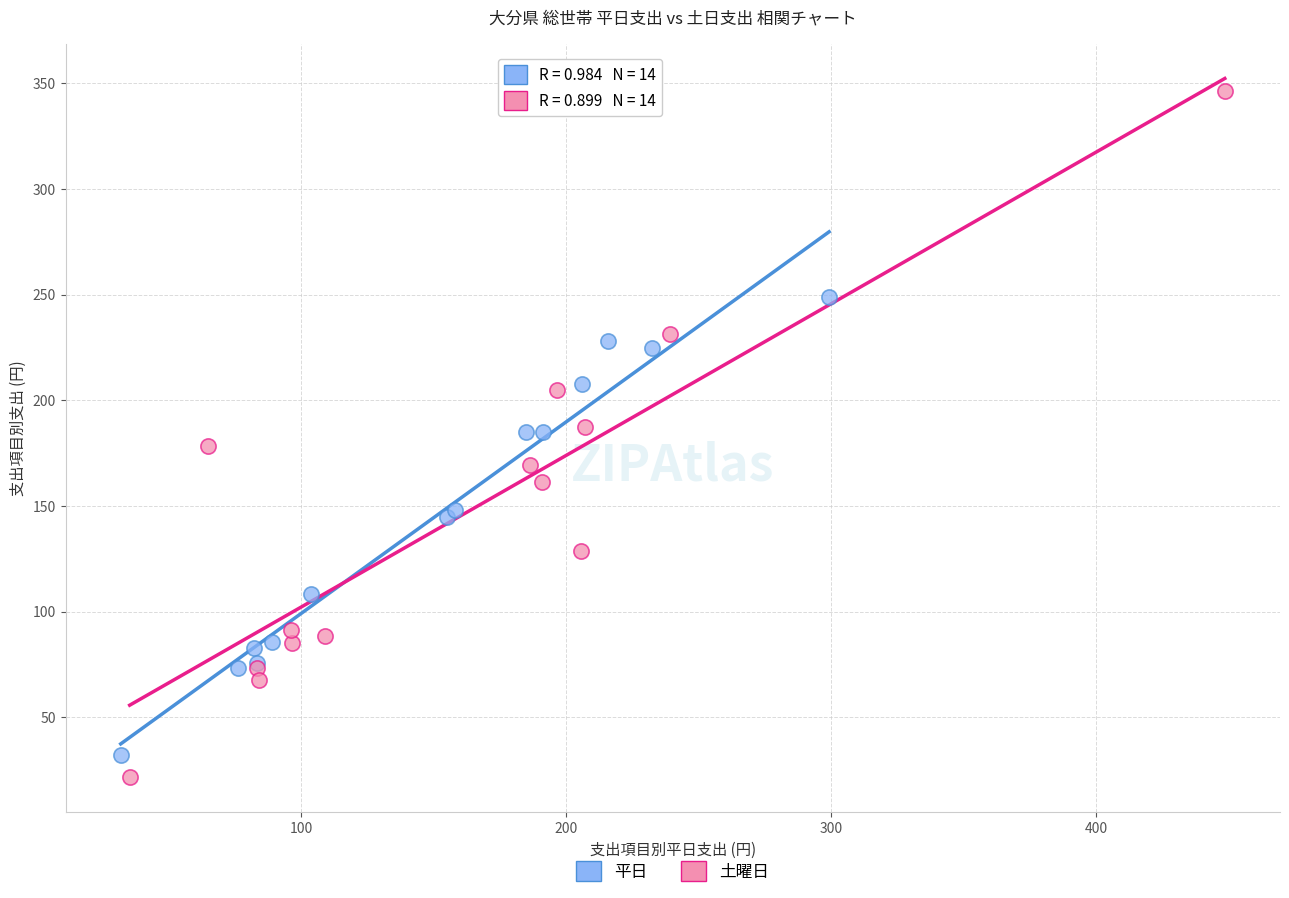

Which series contains the highest Y value?

土曜日